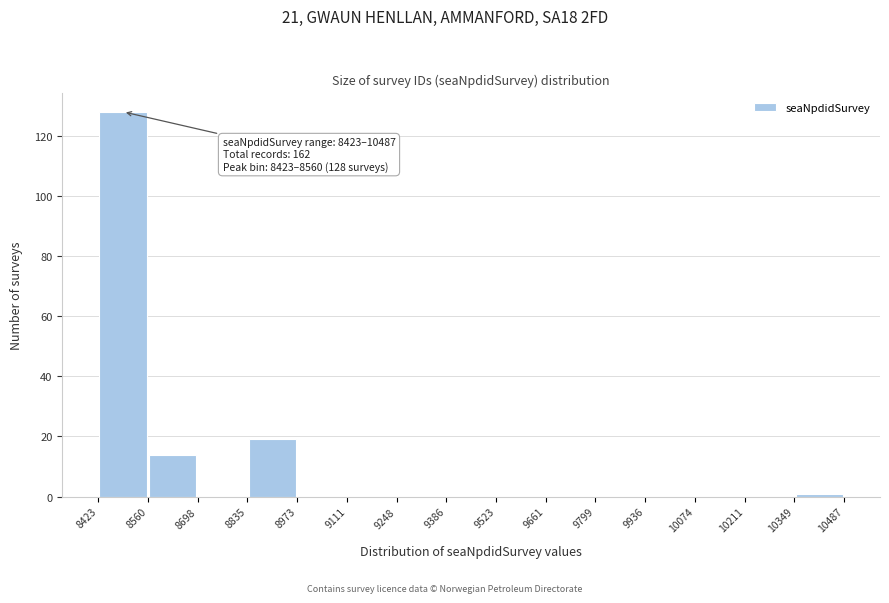

Which range on the x-axis has the tallest bar?

8423 to 8560